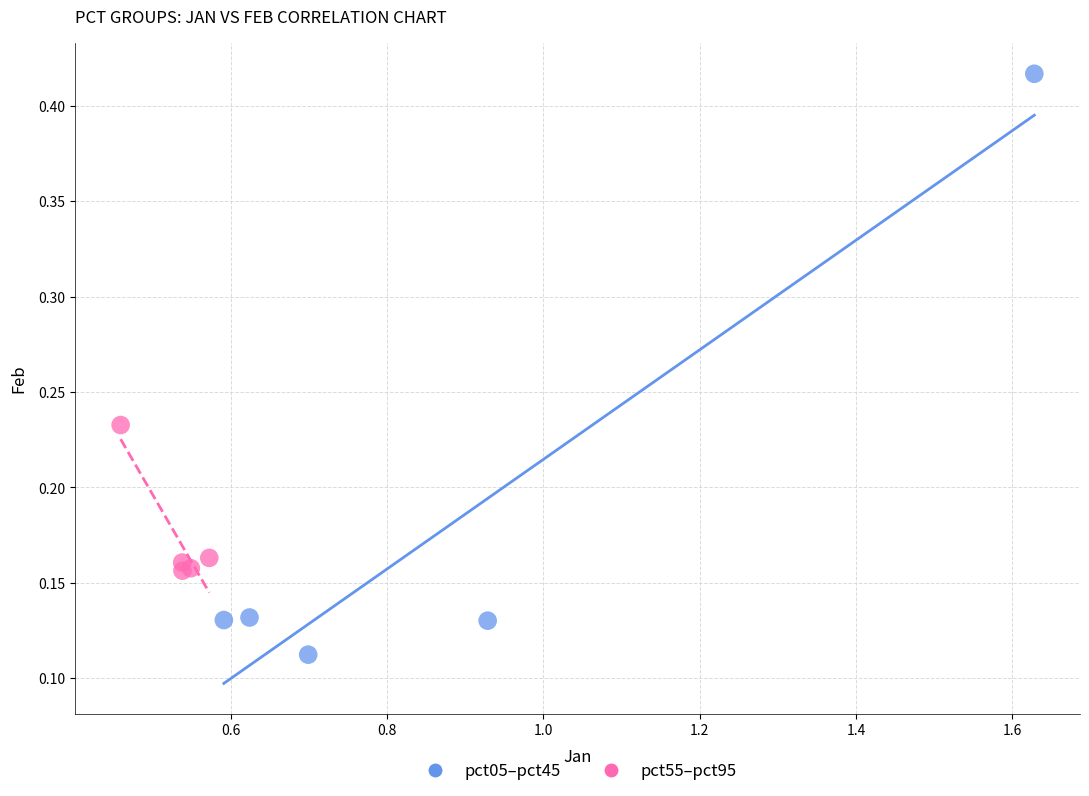

Which series has the widest spread of Y values?

pct05–pct45